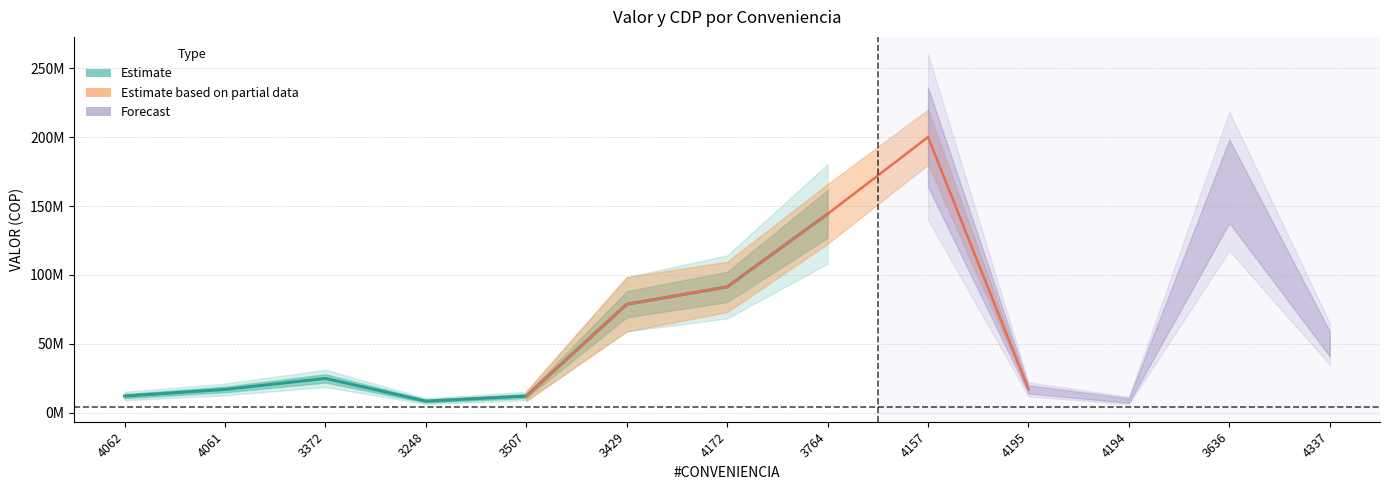

Does the chart display data point markers on the line(s)?

No